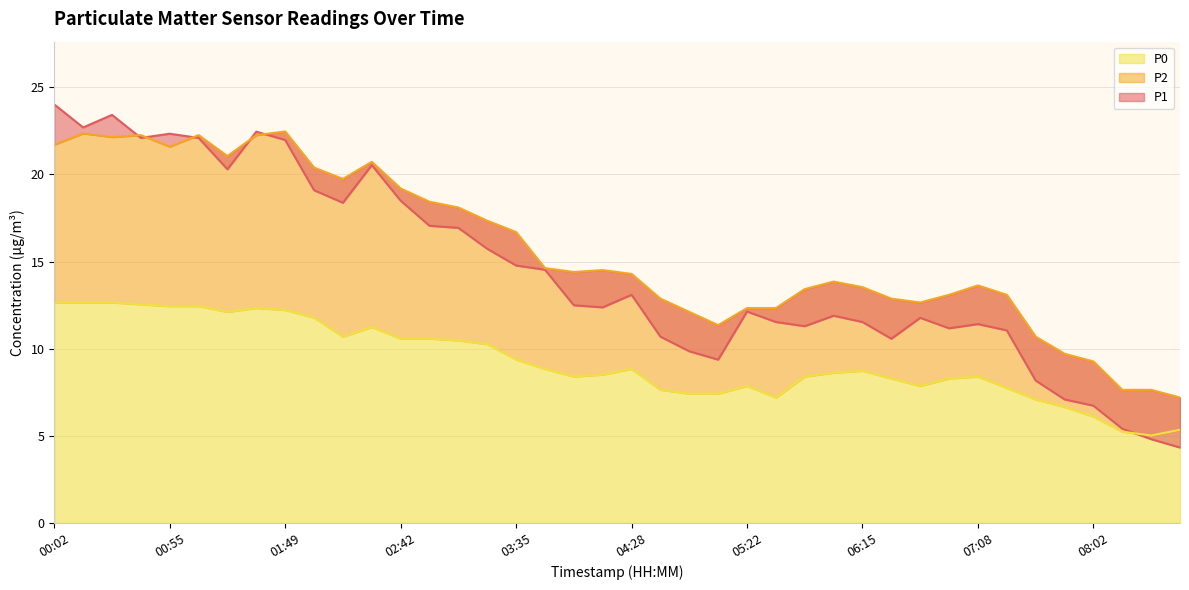

What is the sum of all P2 values?

625.7